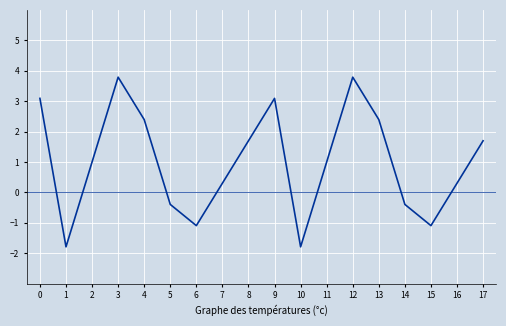

Which has a higher value, 5 or 3?

3